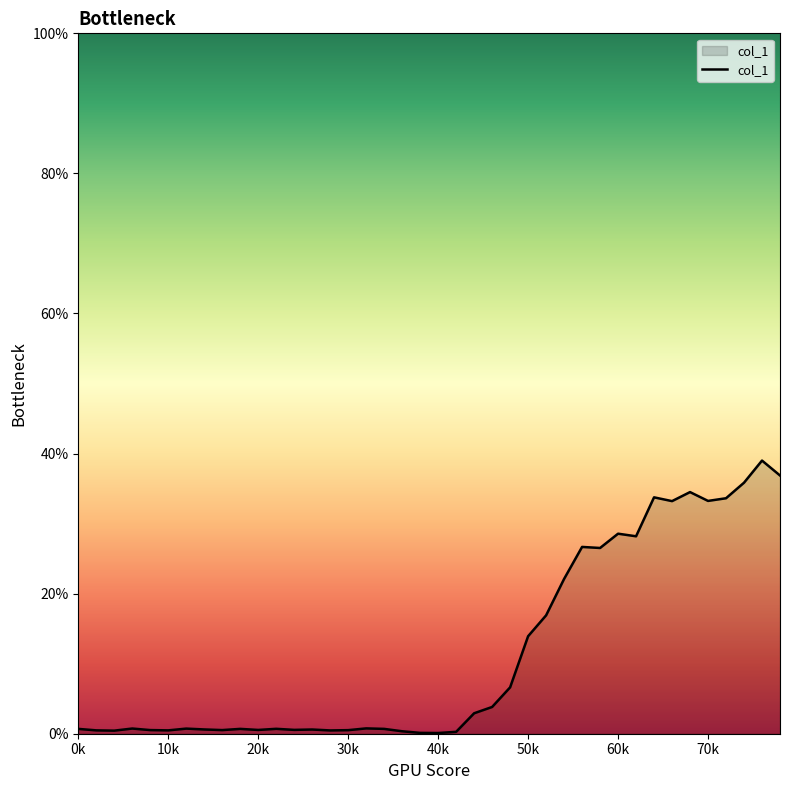

What is the maximum value shown in the chart?

39.0